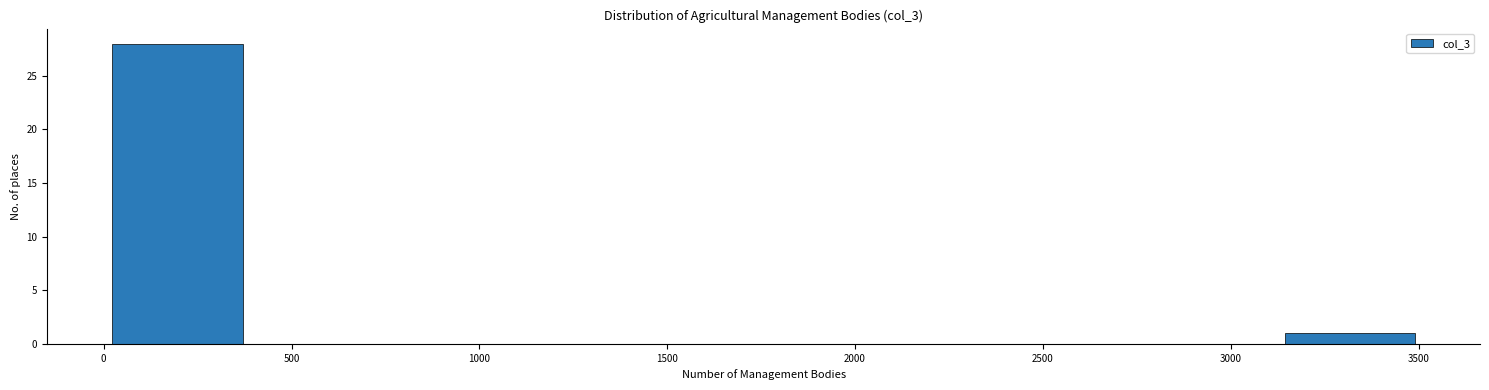

Reading left to right, transcribe this chart: for each bar, give the range it covers on the x-axis and its height. Neither the bar edges nor the heights are printed on the chart, so give them approximately, as read against the axes.

0 to 350: 28
350 to 700: 0
700 to 1050: 0
1050 to 1400: 0
1400 to 1750: 0
1750 to 2100: 0
2100 to 2450: 0
2450 to 2800: 0
2800 to 3150: 0
3150 to 3500: 1